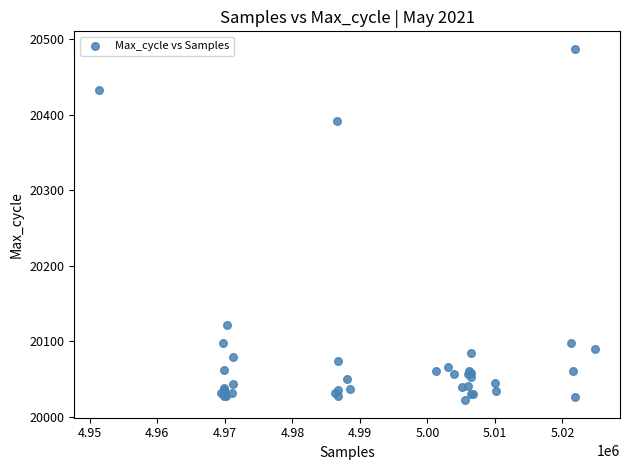

What Y value in the scatter plot is closest to 20254?

20122